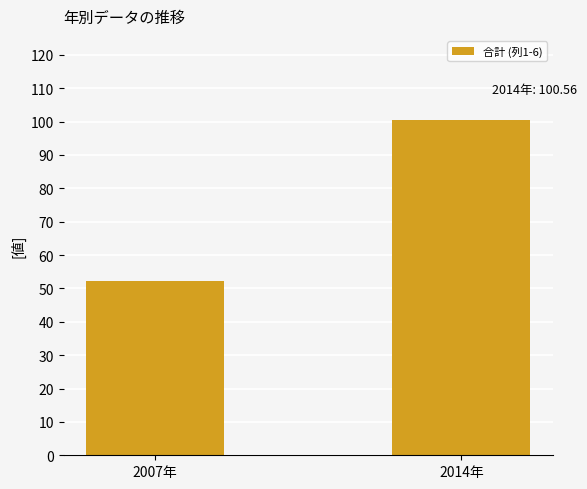

The value at 2014年 is 42.2. True or false?

False